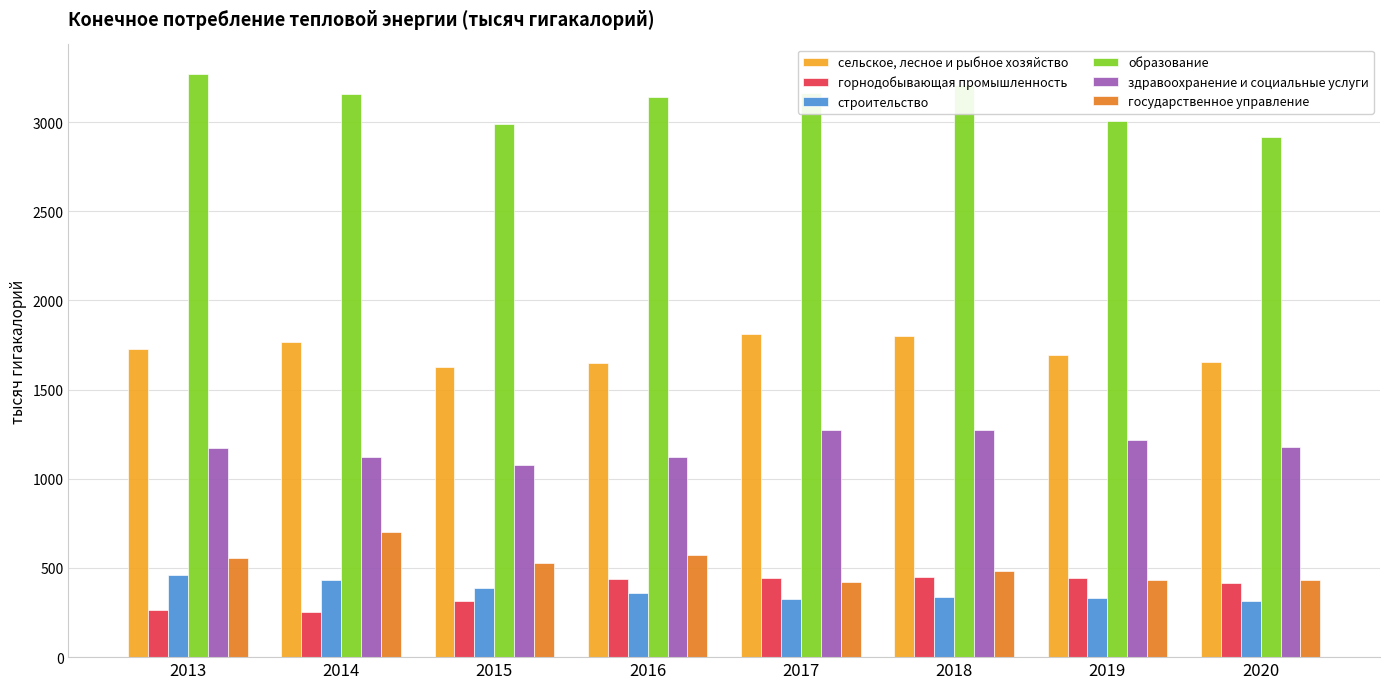

True or false: горнодобывающая промышленность has a value of 162 at 2015.

False